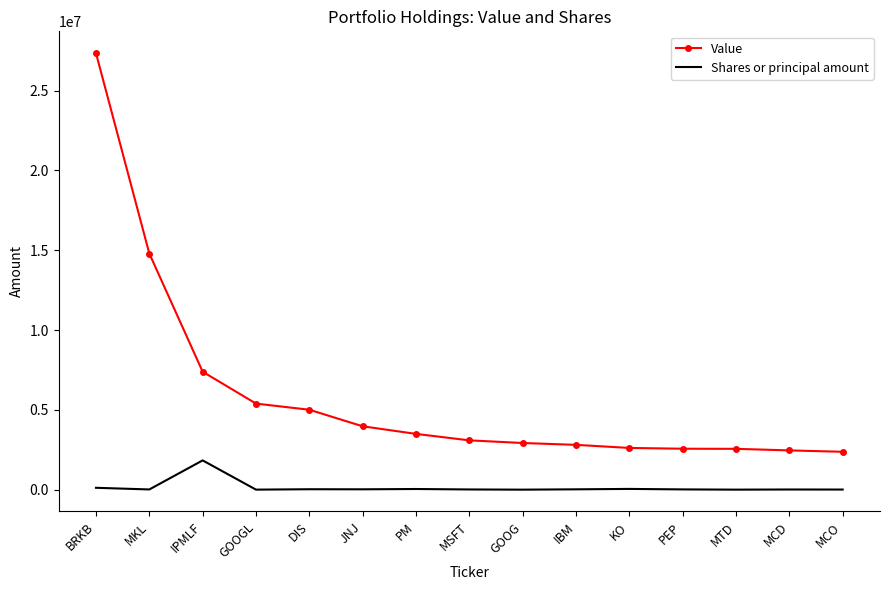

Between BRKB and GOOGL, which series saw the biggest shift?

Value